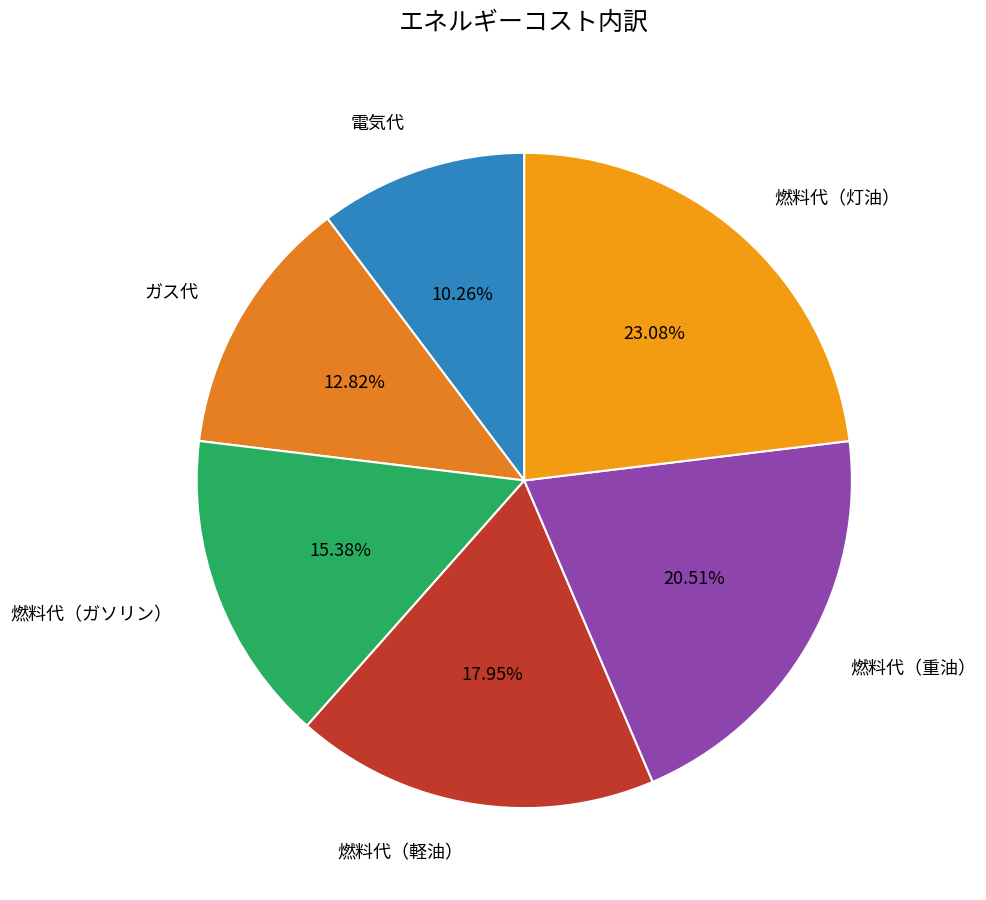

Does any single category account for the majority?

No